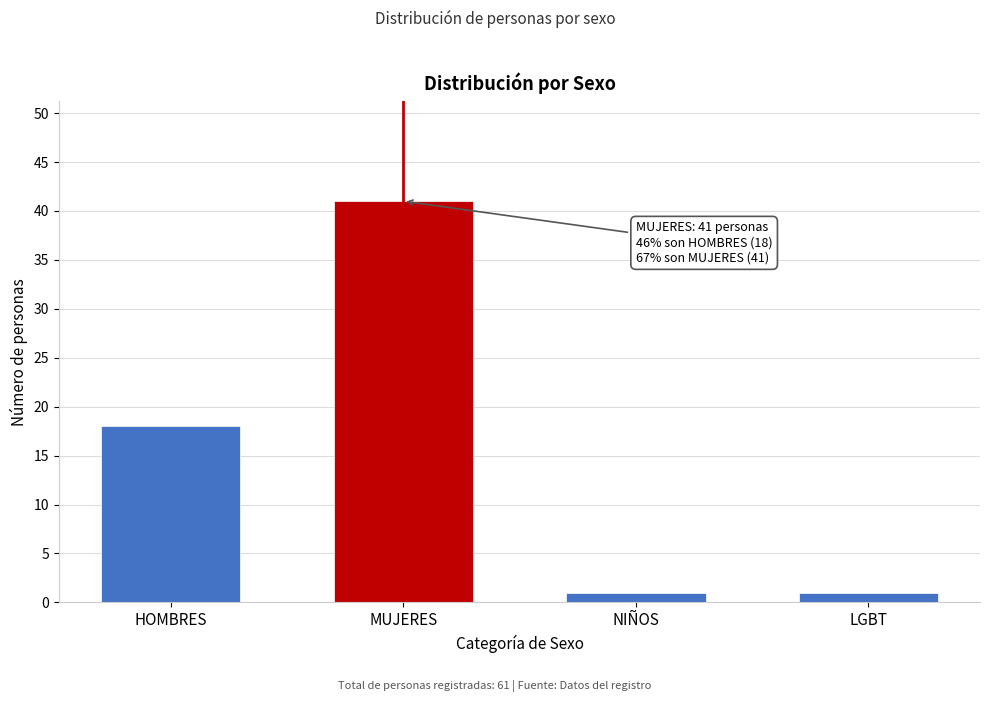

Reading right to left, transcribe all the data shown in this chart.

1	1	41	18